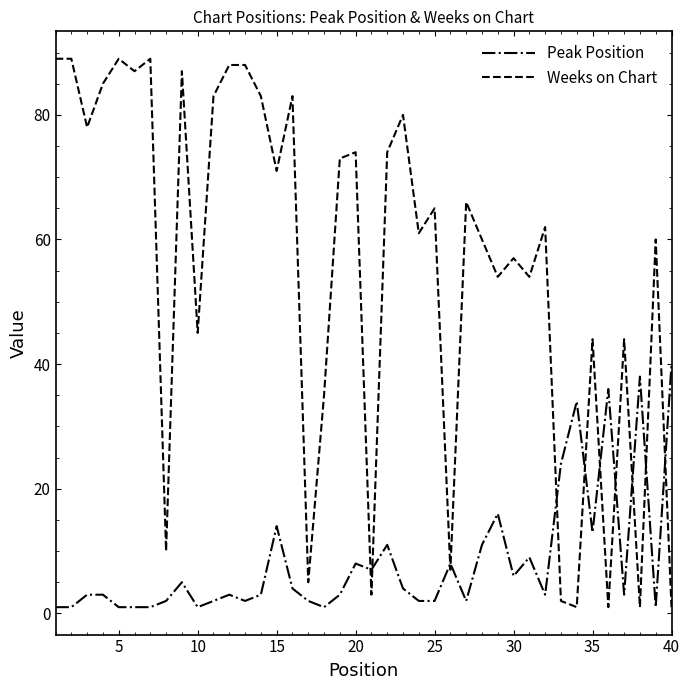

What are all the series names shown in the legend?

Peak Position, Weeks on Chart